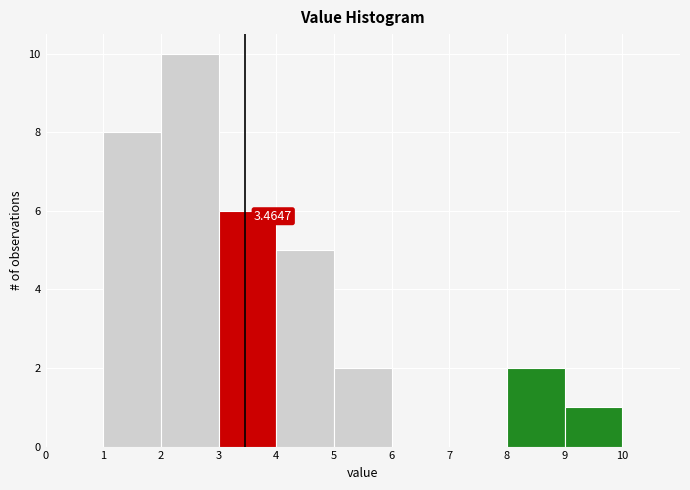

Which range on the x-axis has the tallest bar?

2 to 3